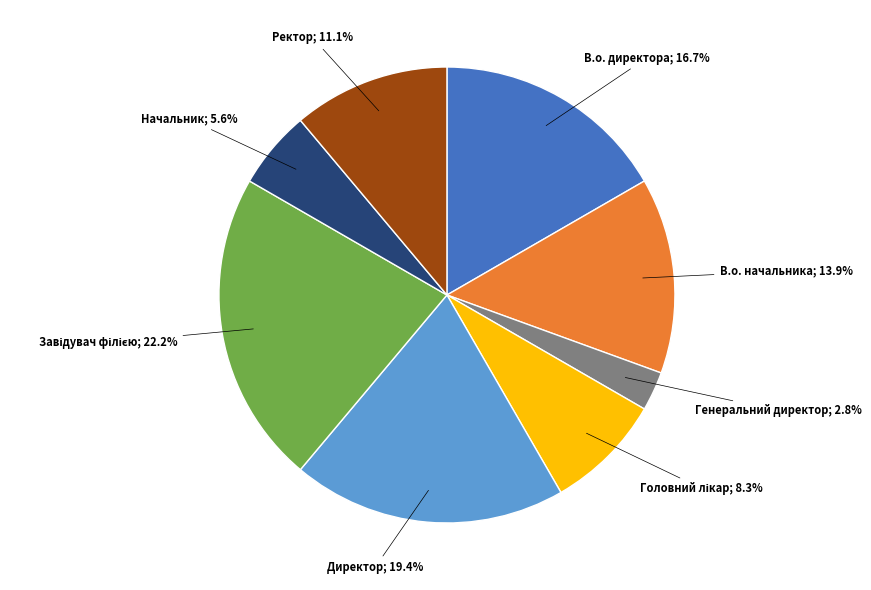

Is there a majority slice in this chart?

No